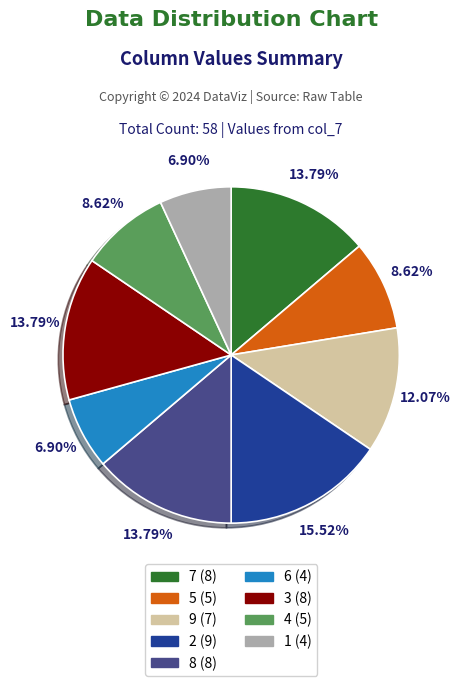

Does 8 account for over 50% of the chart?

No